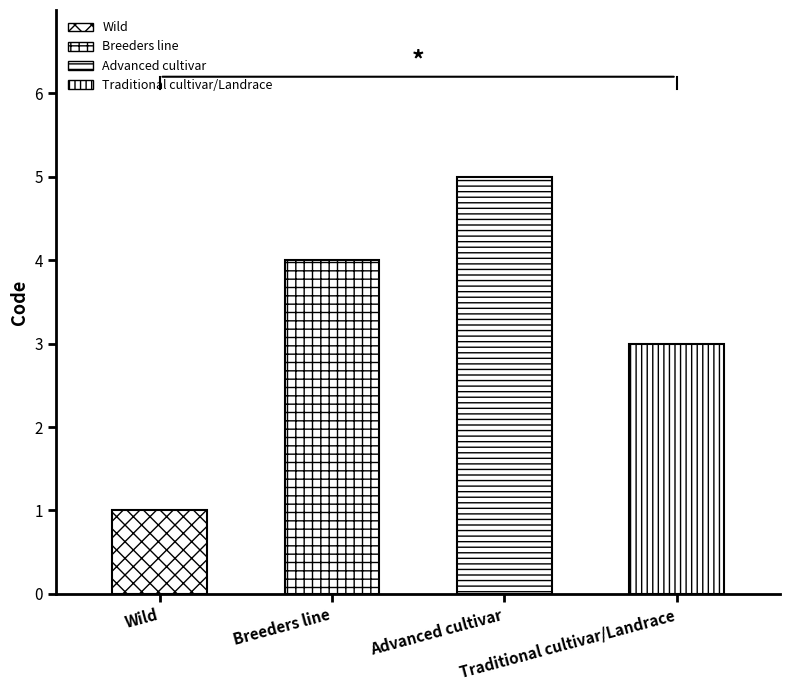

What is the difference between the second highest and second lowest values?

1